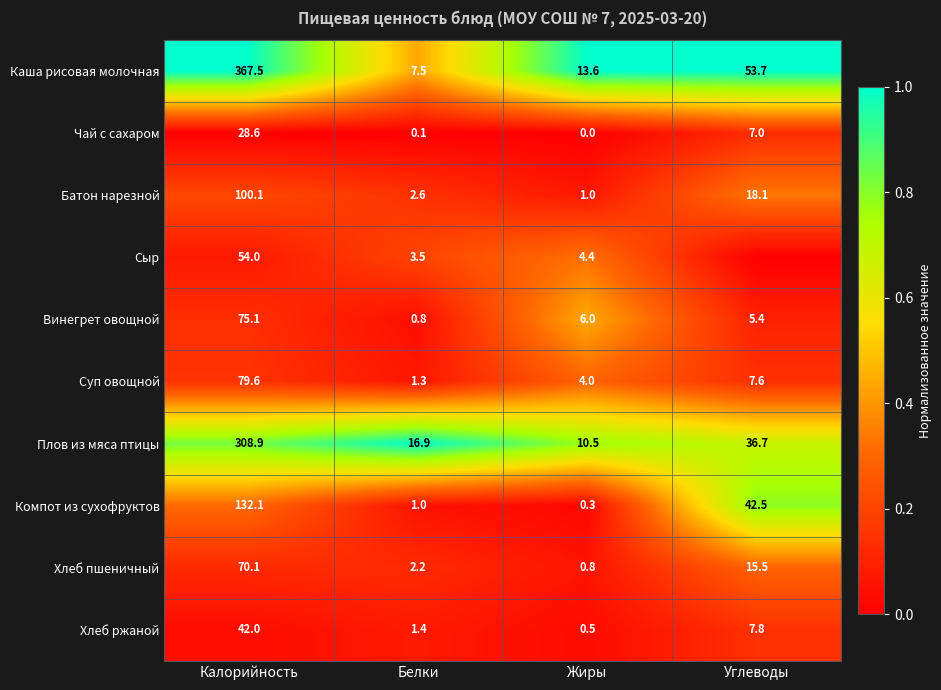

Which has a higher value, Жиры or Белки?

Жиры